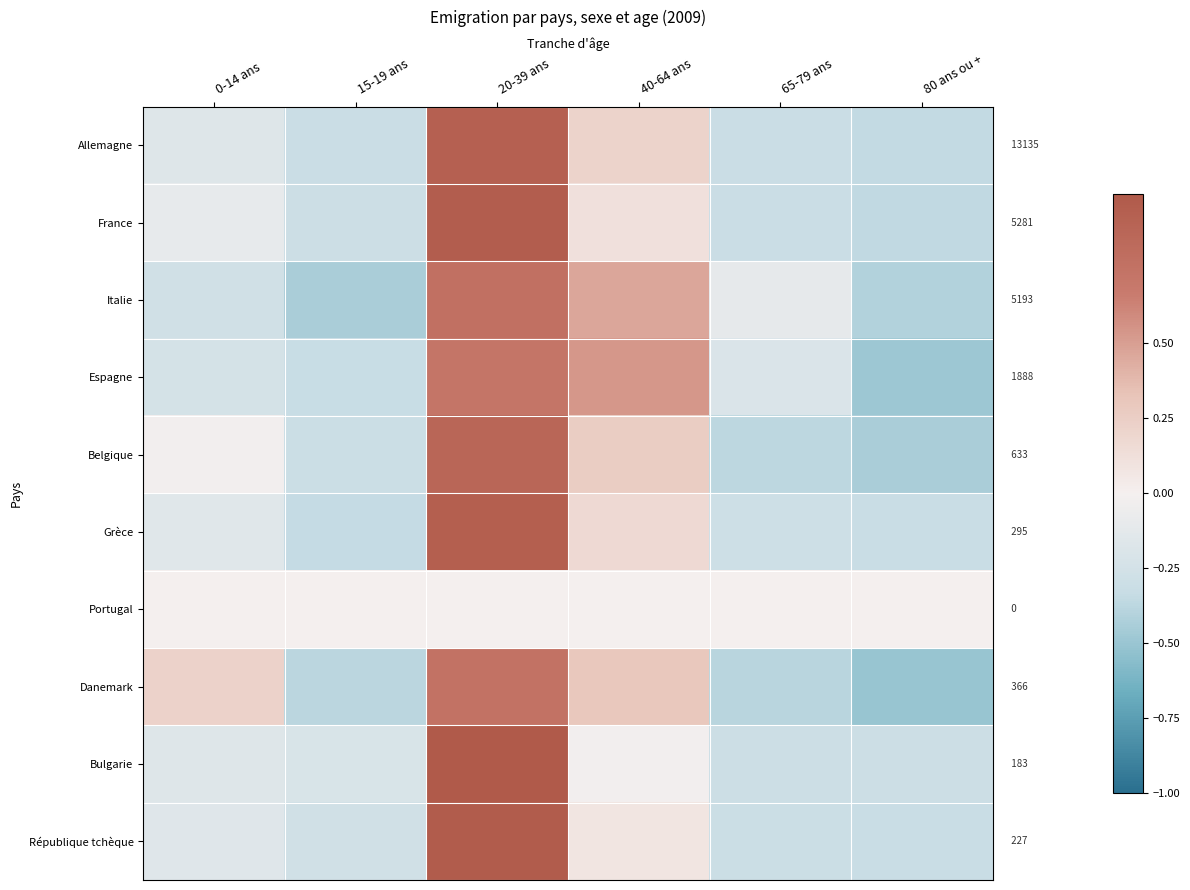

Which category has the highest value in the Allemagne series?

20-39 ans